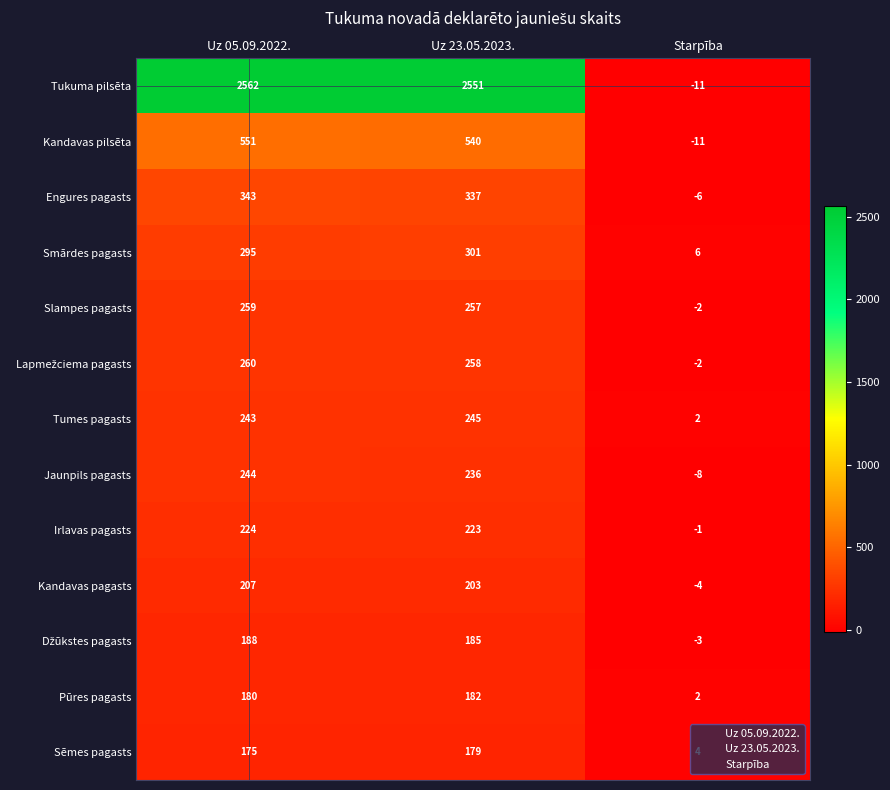

What is the difference between the maximum and minimum values in the Engures pagasts series?

349